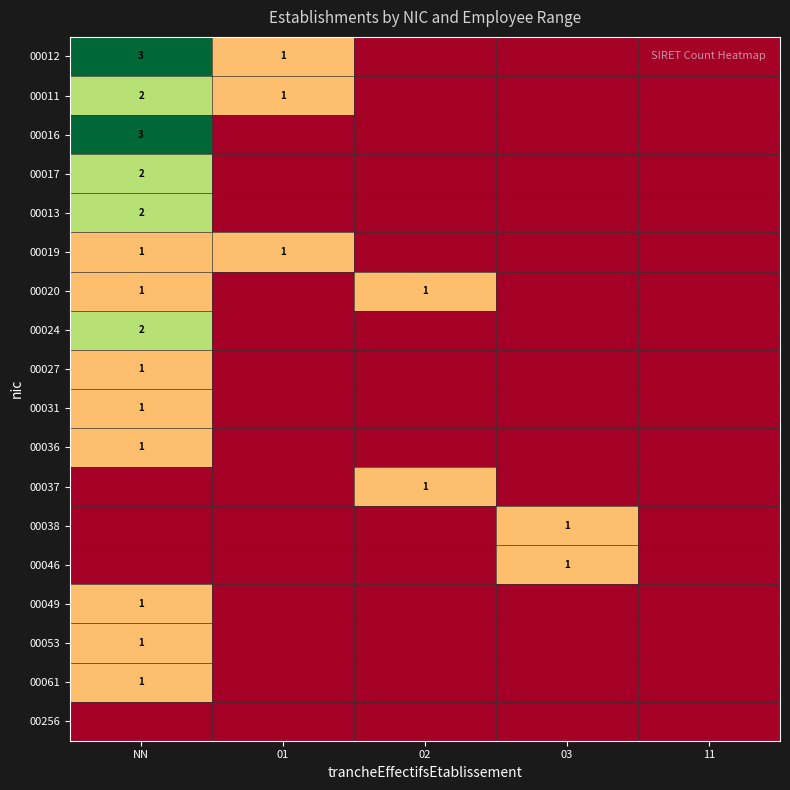

Is it true that 00061 equals 1 at NN?

True